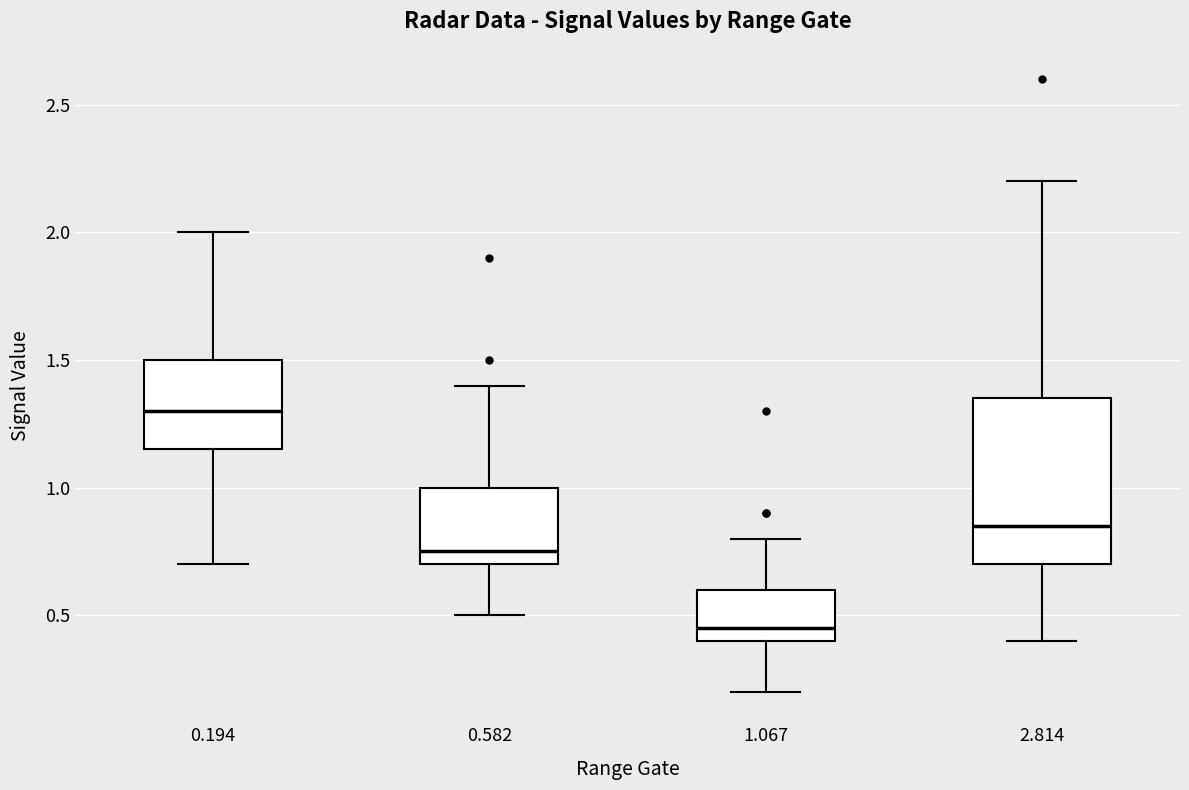

Which box has the lowest median line?

1.067